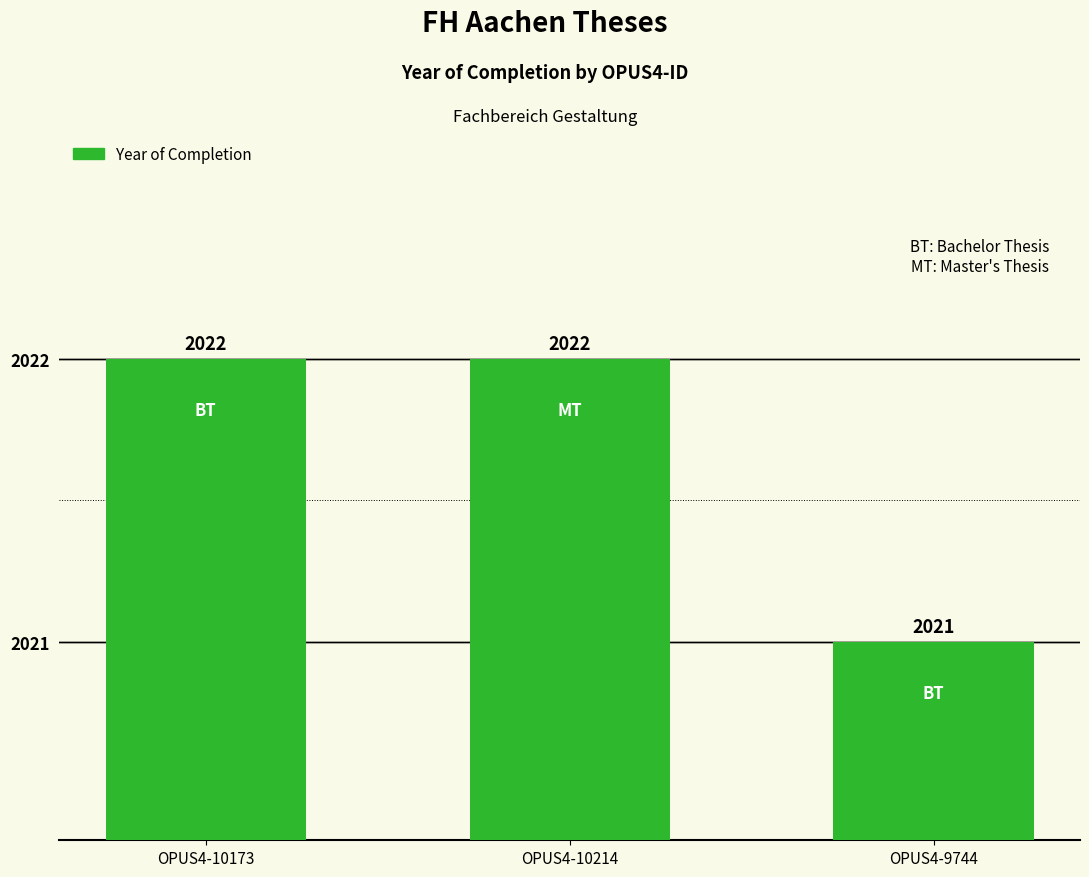

How many values are between 2021 and 2022?

3